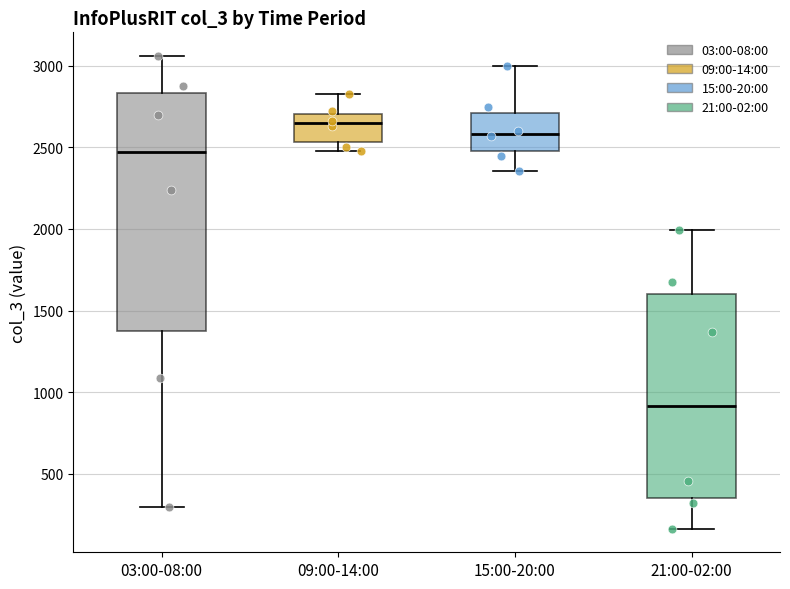

Where does the upper whisker of the box for 21:00-02:00 end on the y-axis? The values are not printed on the chart, so give them approximately, as read against the axis.

2000